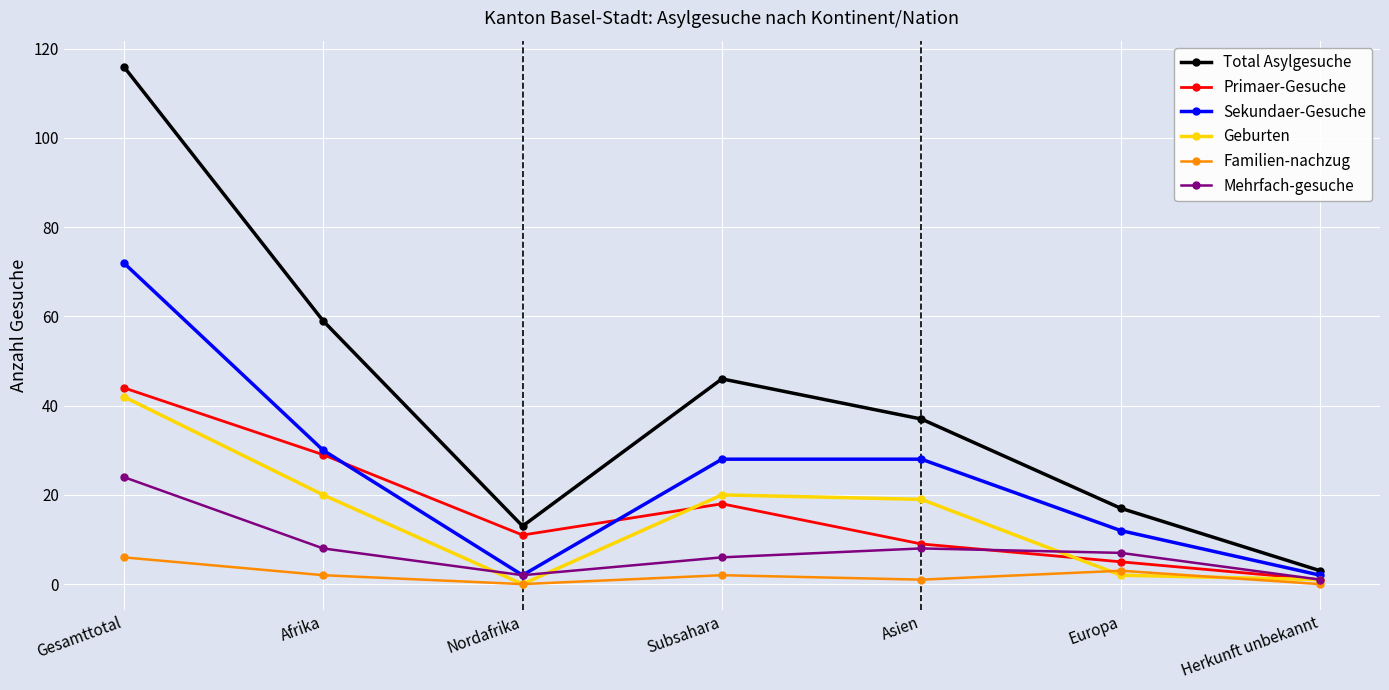

How many categories are shown in the chart?

7